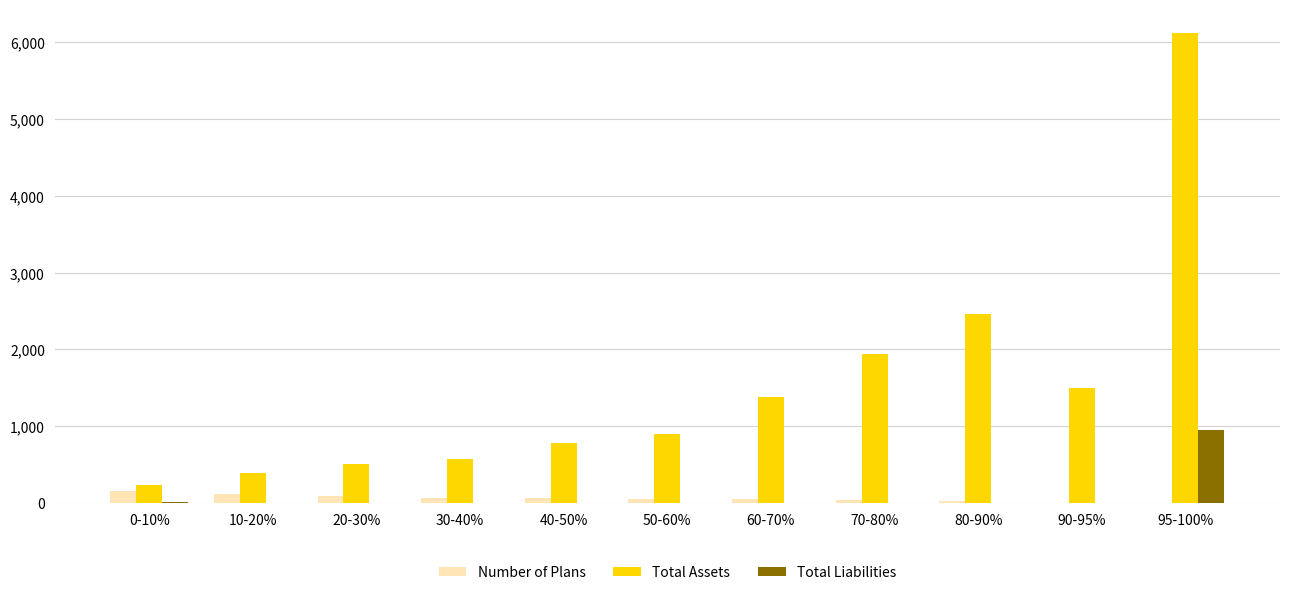

How many series are shown in this chart?

3